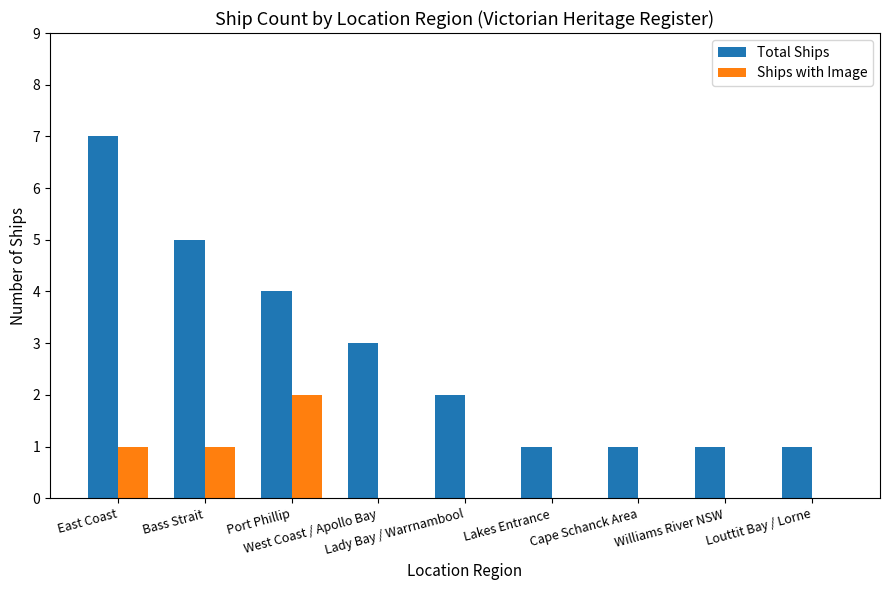

How many Total Ships values are between 1 and 4?

7